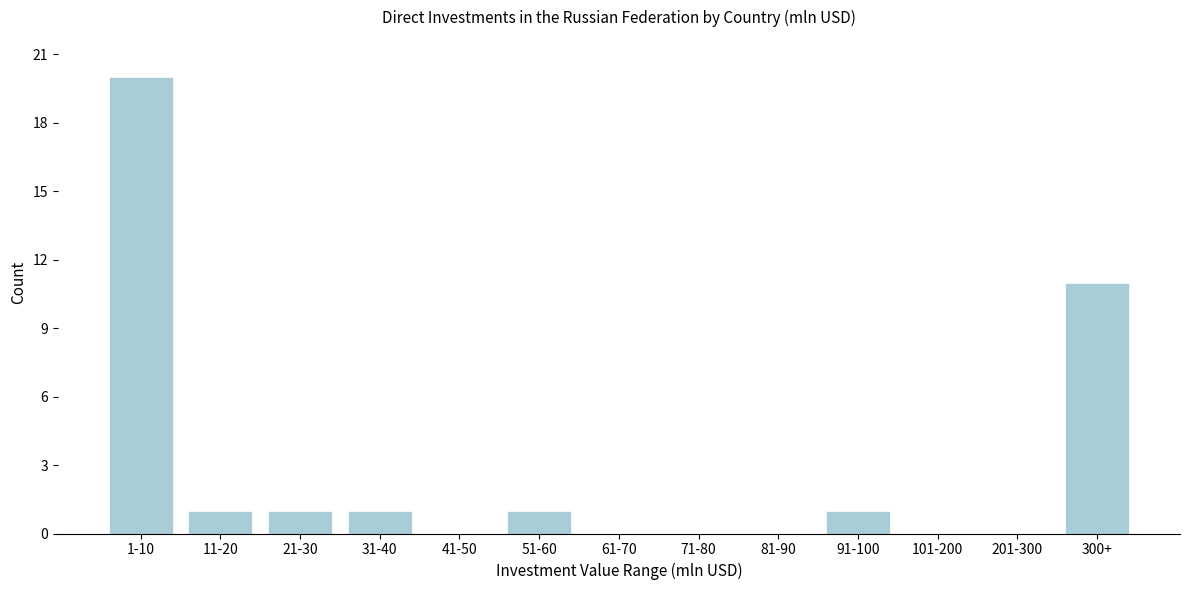

Reading right to left, what are all the values shown in this chart?

300+=11	201-300=0	101-200=0	91-100=1	81-90=0	71-80=0	61-70=0	51-60=1	41-50=0	31-40=1	21-30=1	11-20=1	1-10=20